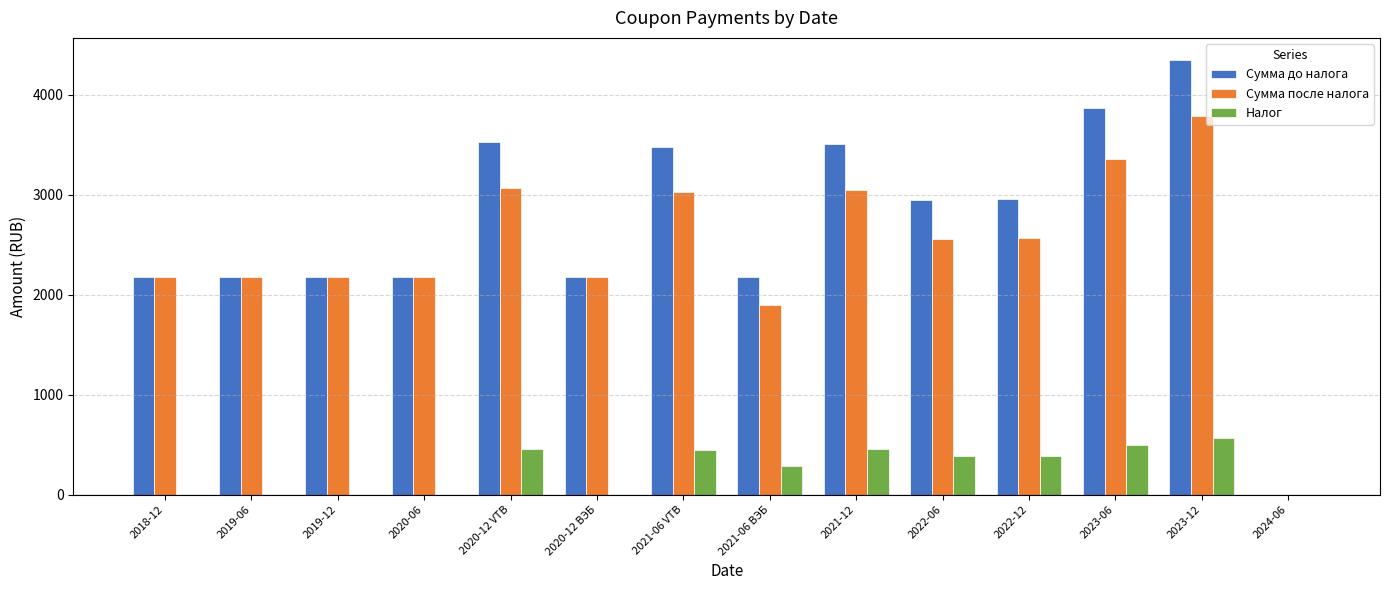

The value of Налог at 2018-12 is 0.0. True or false?

True